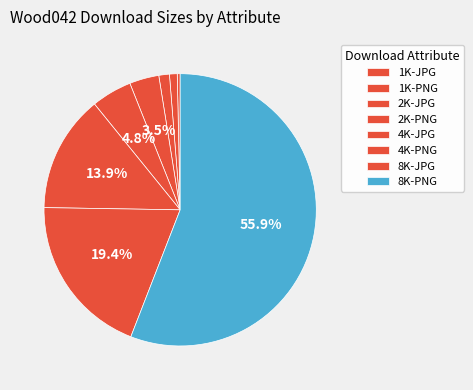

How many slices are in this pie chart?

8